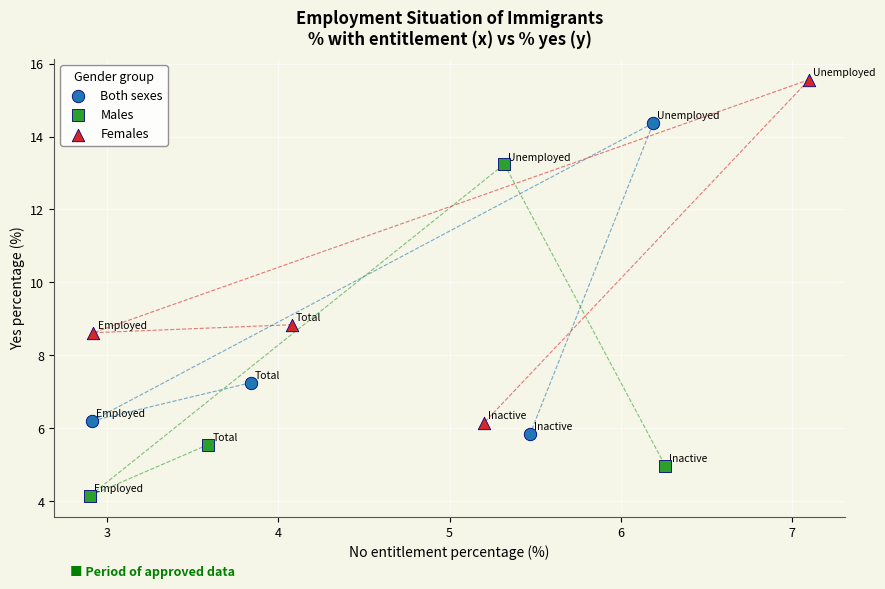

Which series contains the highest Y value?

Females